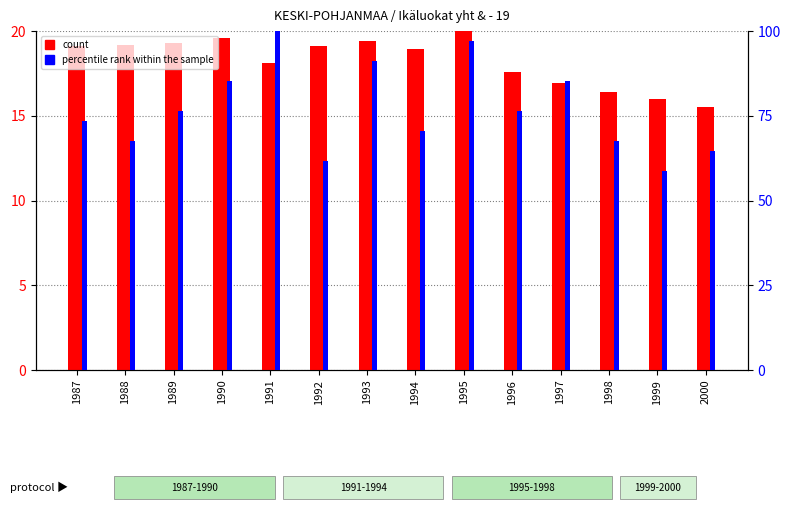

What is the value of the percentile rank within the sample bar at the 5th from the left?

100.0